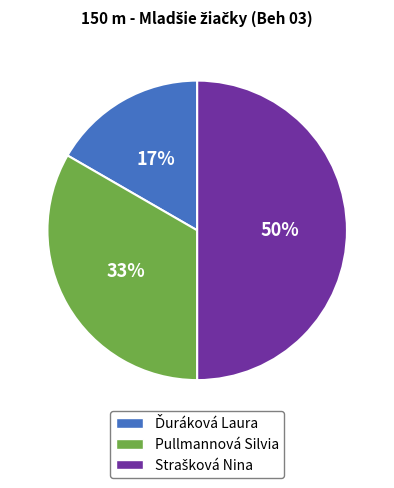

To the nearest percent, what portion does Pullmannová Silvia represent?

33%